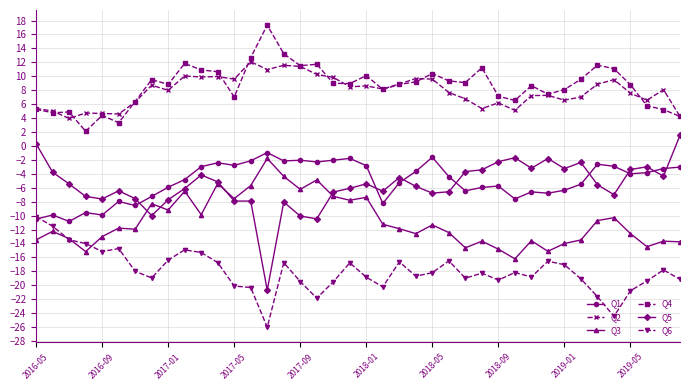

What is the maximum value shown in the chart?

17.3